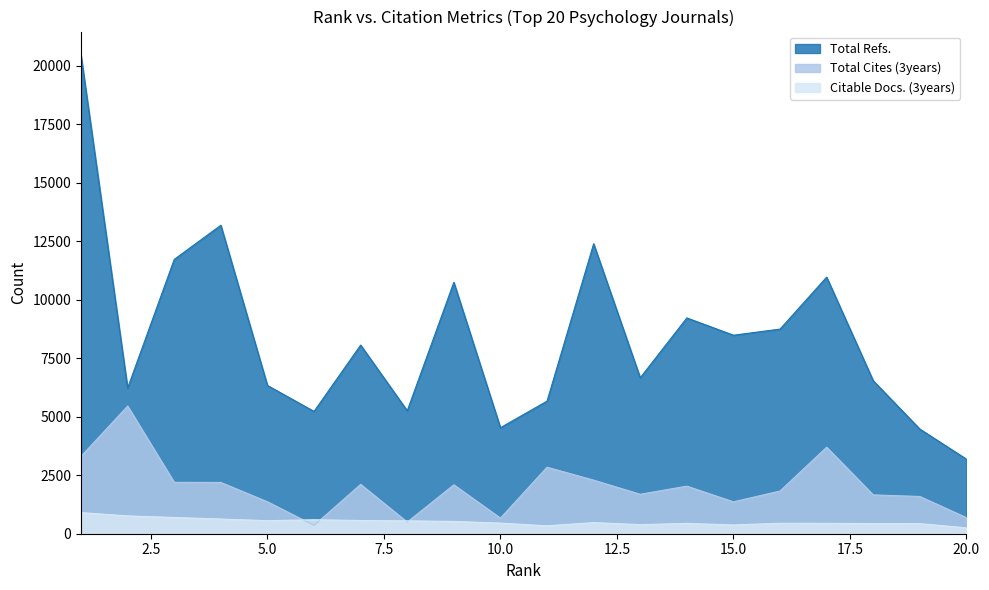

List the labels in order of Total Cites (3years) value, largest first.

2, 17, 1, 11, 12, 3, 4, 7, 9, 14, 16, 13, 18, 19, 5, 15, 20, 10, 8, 6